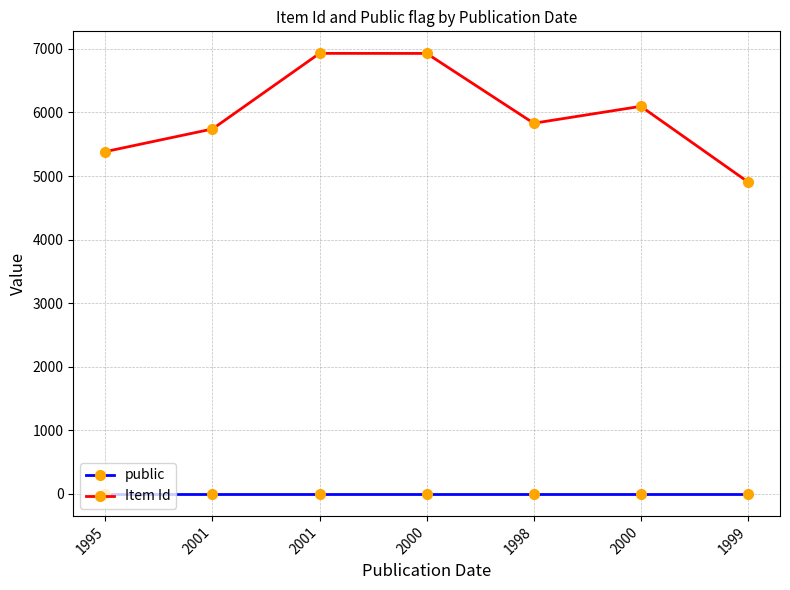

Count the number of data series in this chart.

2